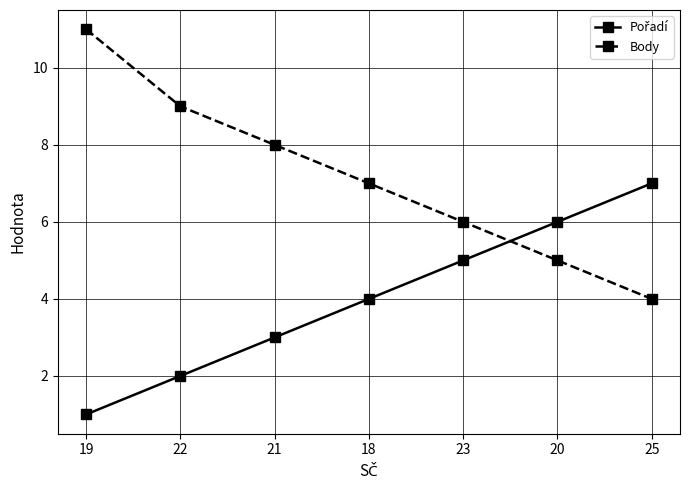

True or false: Body has more than 0 points higher than both neighbors.

False